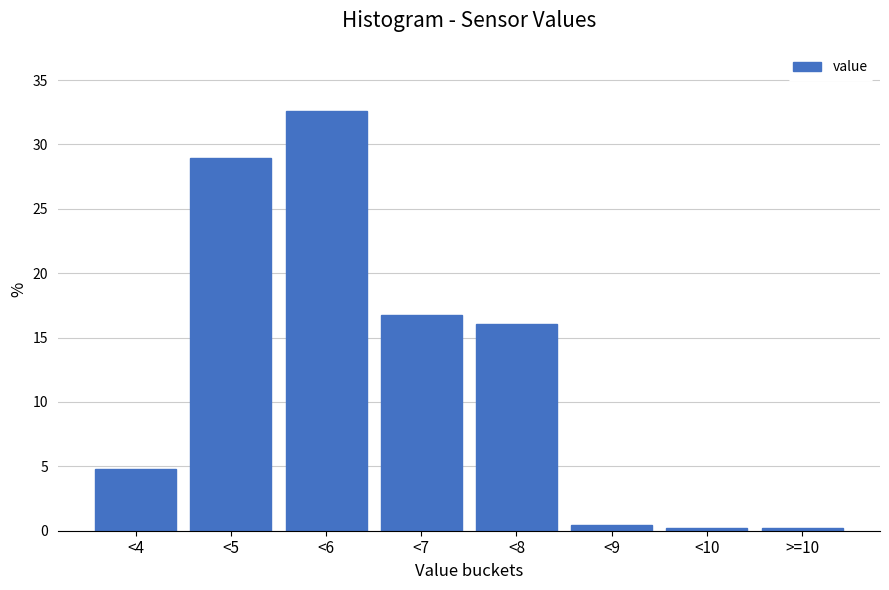

Reading right to left, extract all data points from this chart.

0.2	0.2	0.4	16.1	16.7	32.6	28.9	4.8